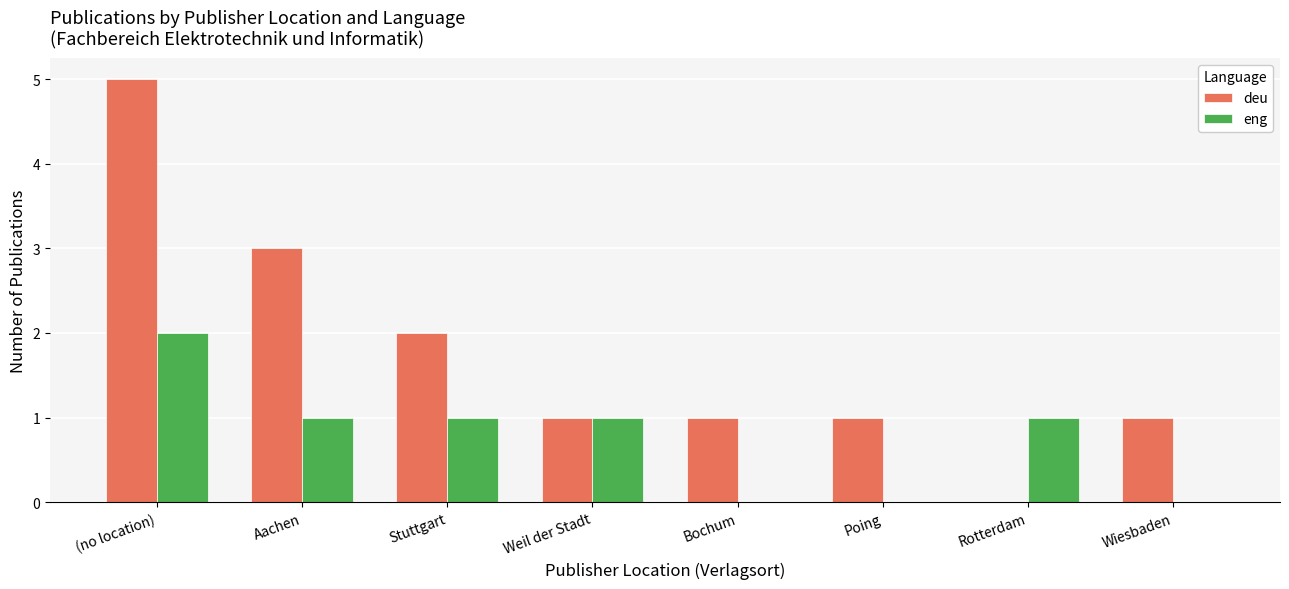

Is the value of eng at Weil der Stadt greater than the value of deu at Stuttgart?

No